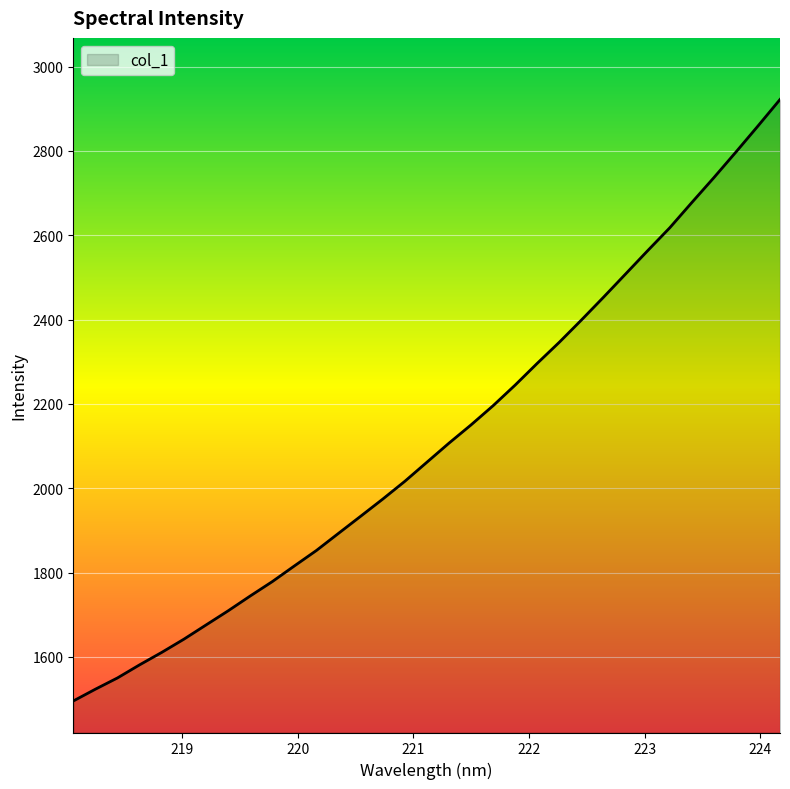

What is the minimum value shown in the chart?

1495.3